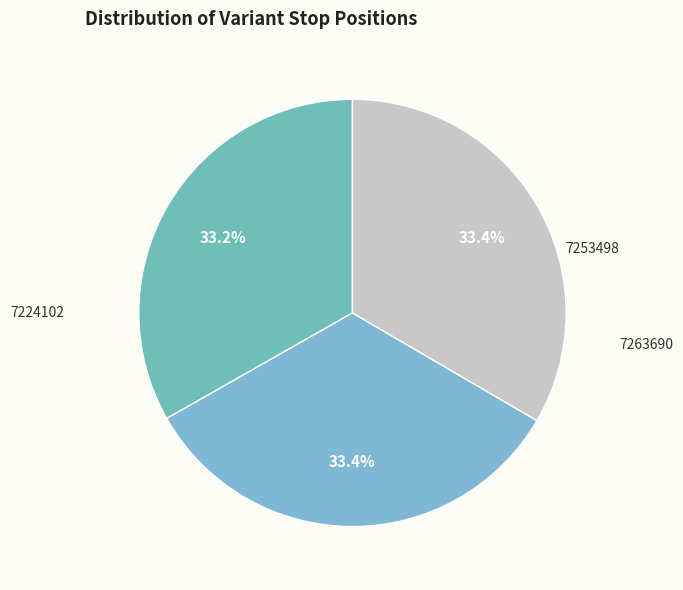

Count the number of slices in the pie.

3